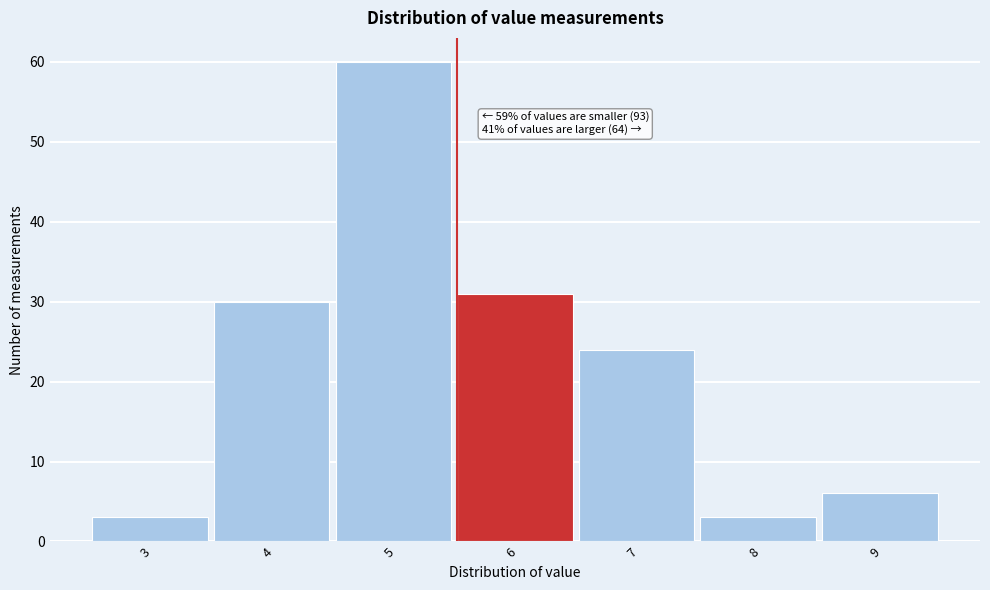

Reading left to right, list all the values displayed in this chart.

3=3	4=30	5=60	6=31	7=24	8=3	9=6